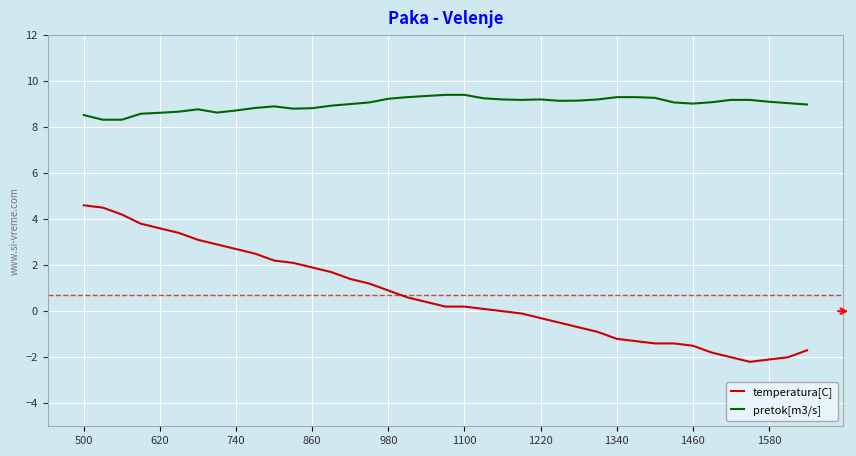

What is the difference between the maximum and minimum values in the pretok[m3/s] series?

1.1